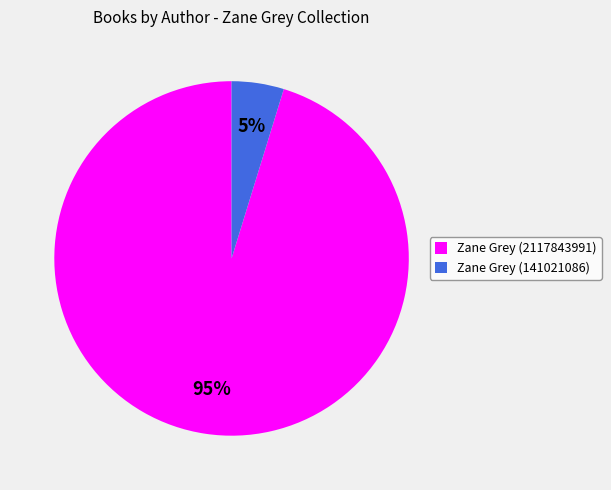

To the nearest percent, what percentage of the pie is Zane Grey (2117843991)?

95%